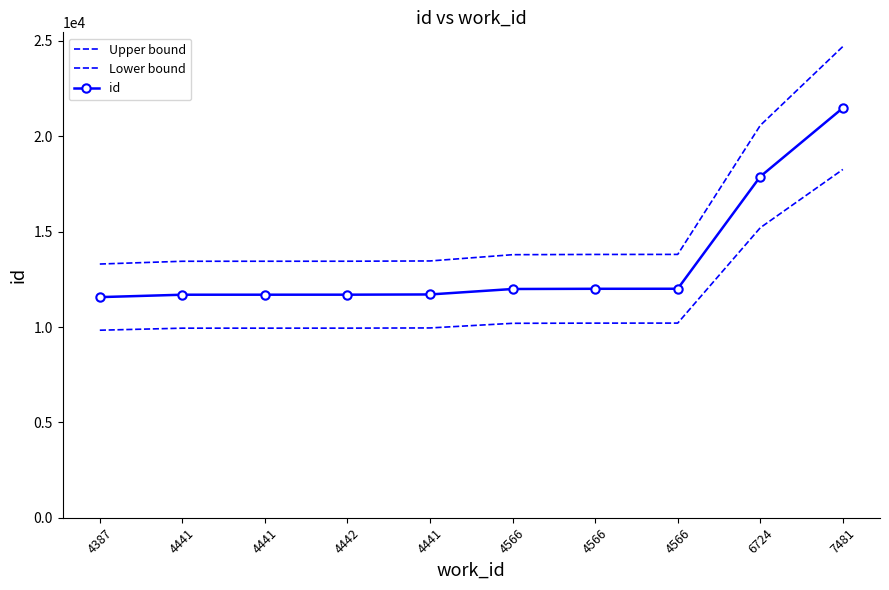

What is the difference between the maximum and minimum values in the id series?

9918